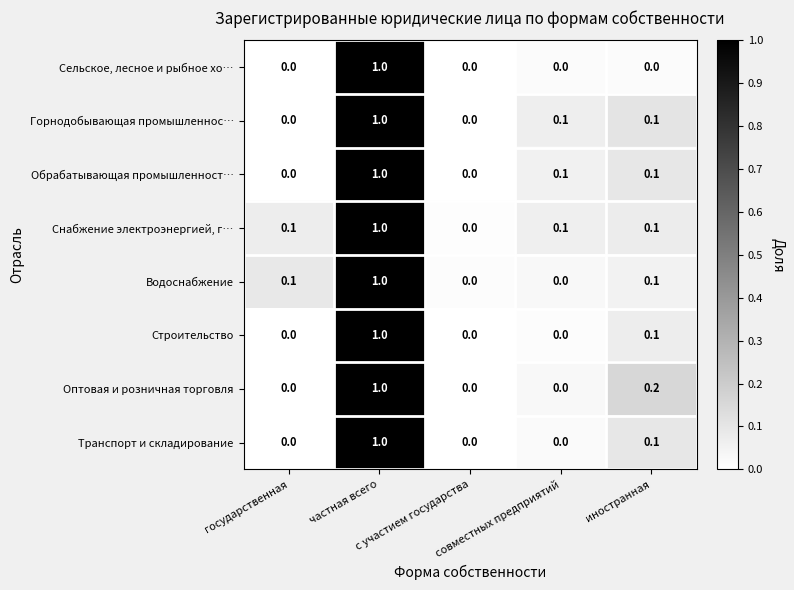

What is the maximum value shown in the chart?

1.0